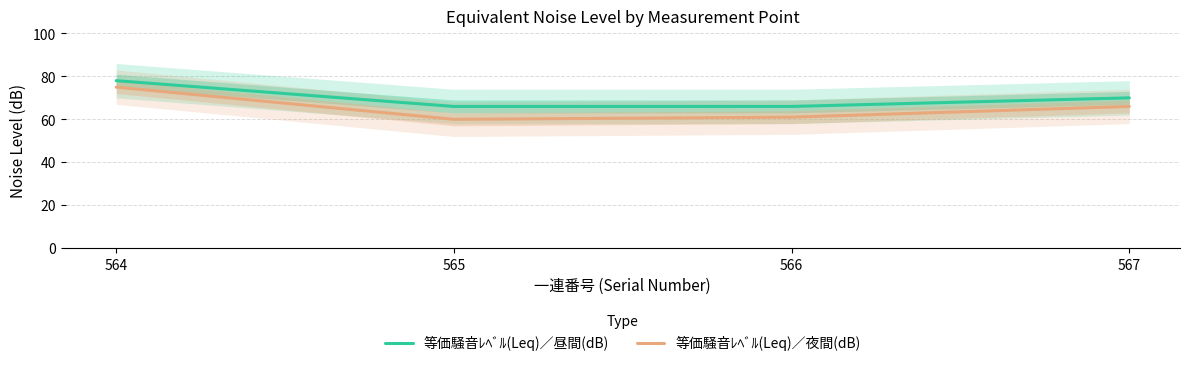

At which label does 等価騒音ﾚﾍﾞﾙ(Leq)／昼間(dB) reach its peak?

564